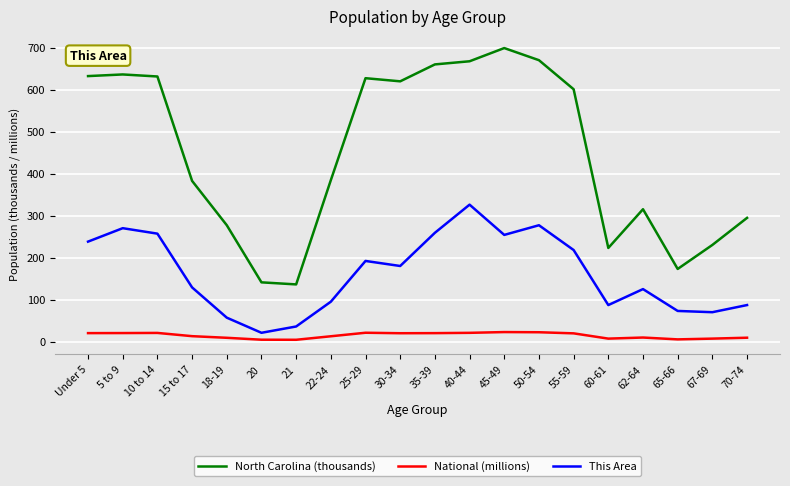

Which series has the largest total across all categories?

North Carolina (thousands)